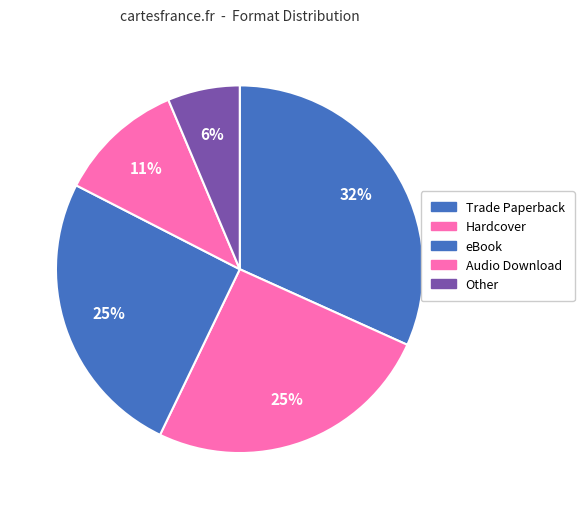

Which category has the smallest portion of the pie?

Other